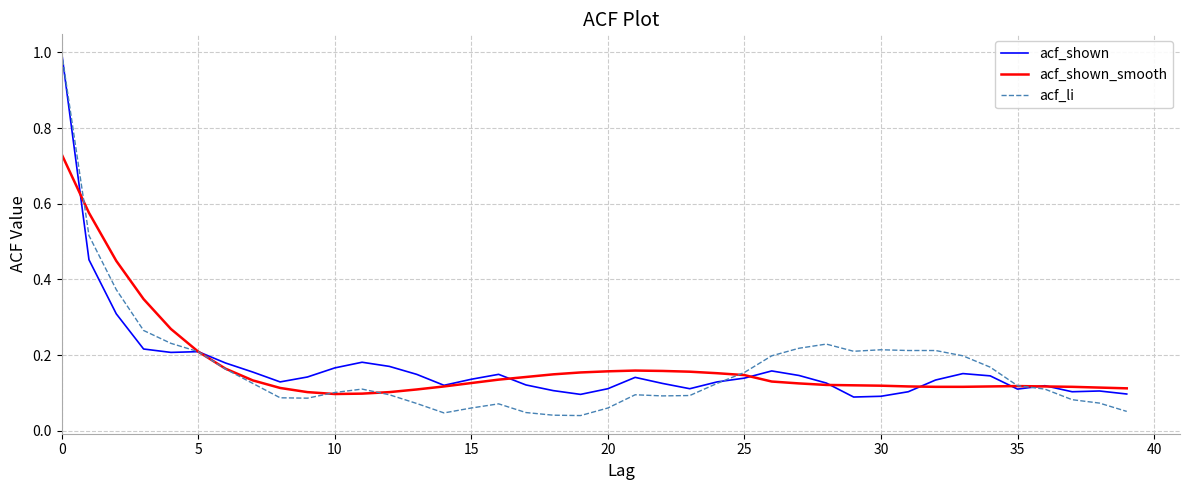

Does the chart display data point markers on the line(s)?

No